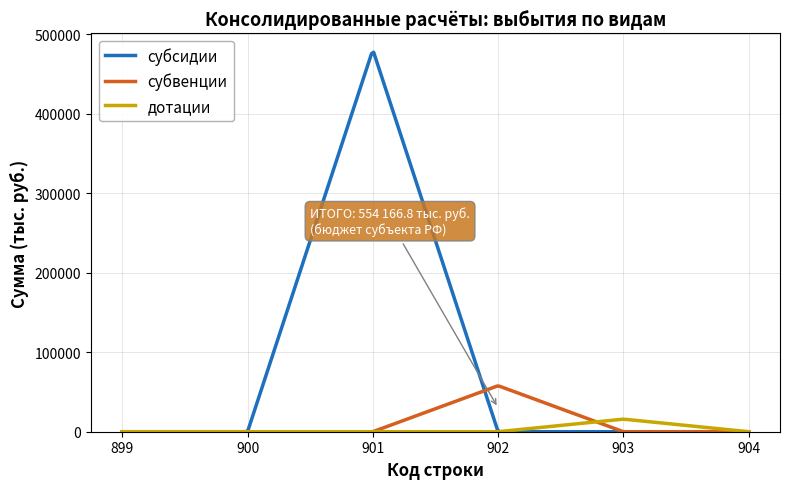

Which series has the largest total across all categories?

субсидии